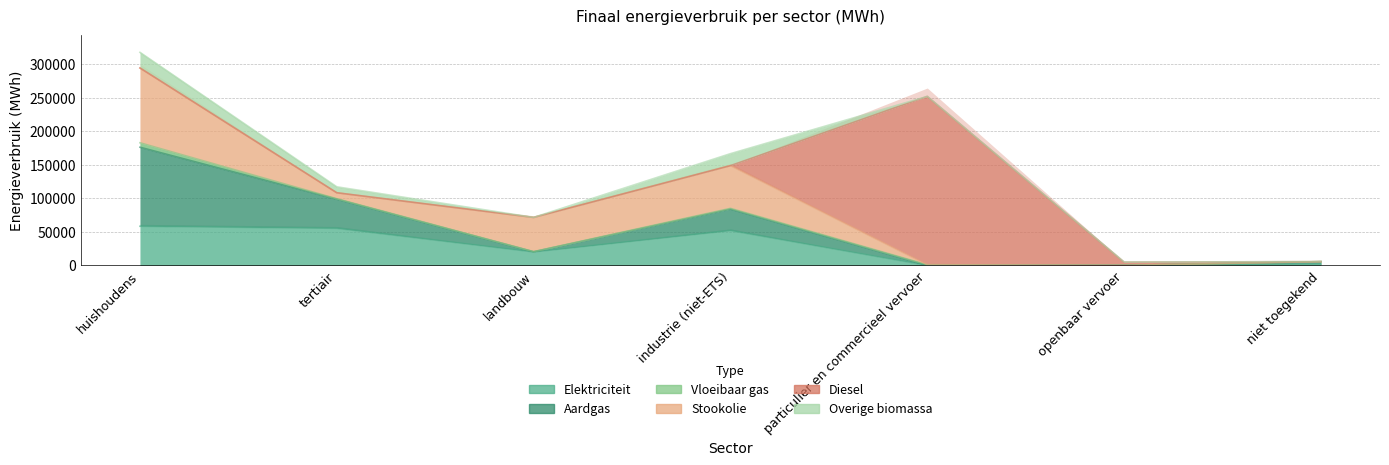

How many values in the Diesel series exceed 0?

2